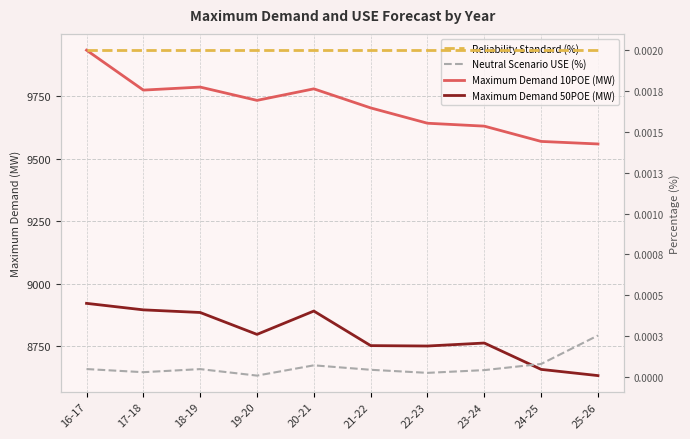

Rank the categories by Reliability Standard (%) value from lowest to highest.

16-17, 17-18, 18-19, 19-20, 20-21, 21-22, 22-23, 23-24, 24-25, 25-26